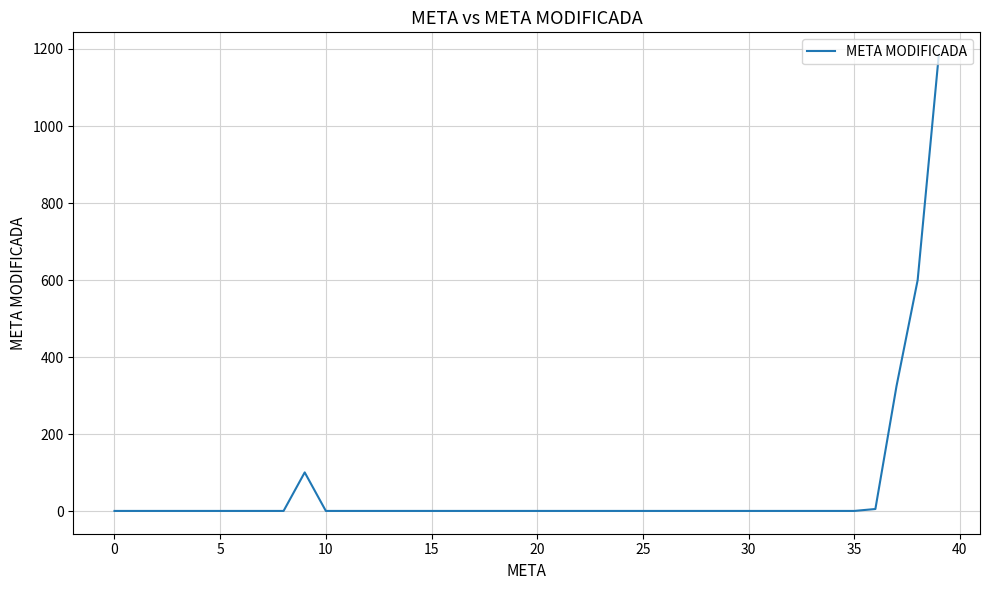

What is the maximum value shown in the chart?

1184